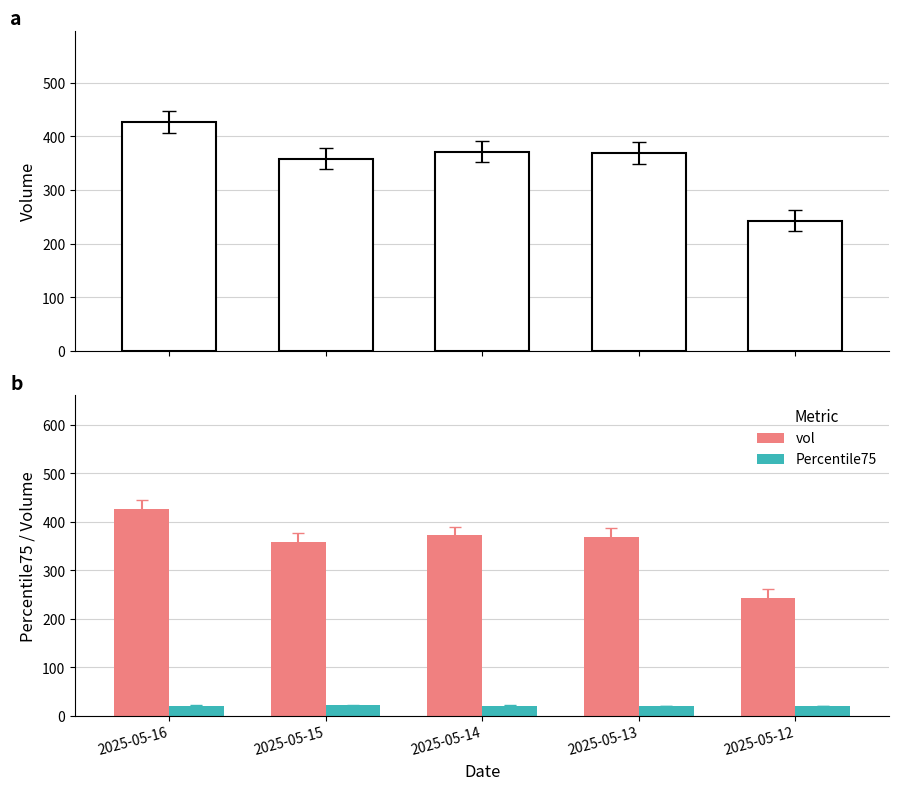

True or false: Percentile75 has a value of 20.8 at 2025-05-13.

True